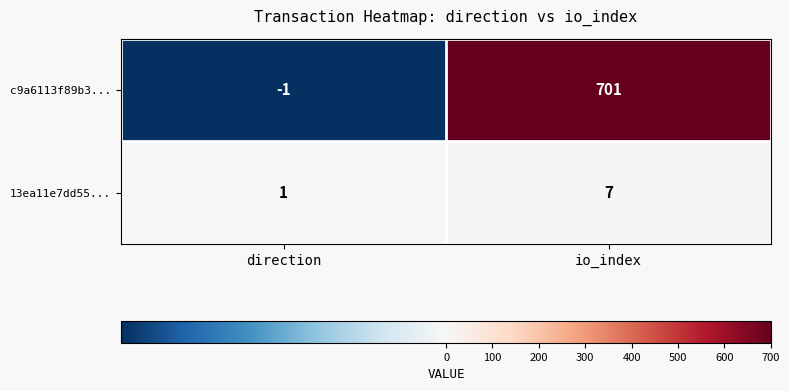

Count the number of data series in this chart.

2